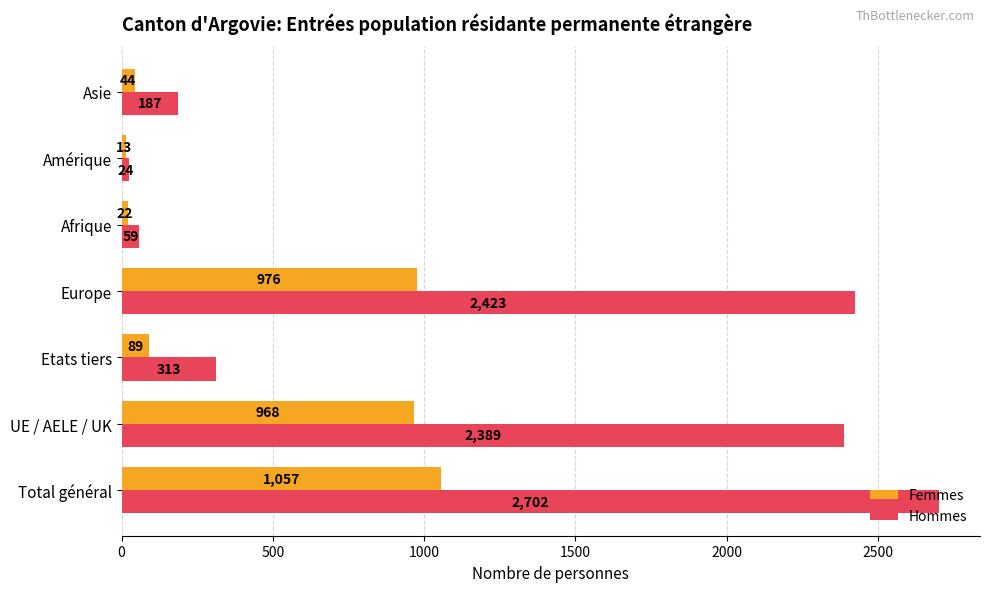

Which series has the widest spread of values?

Hommes